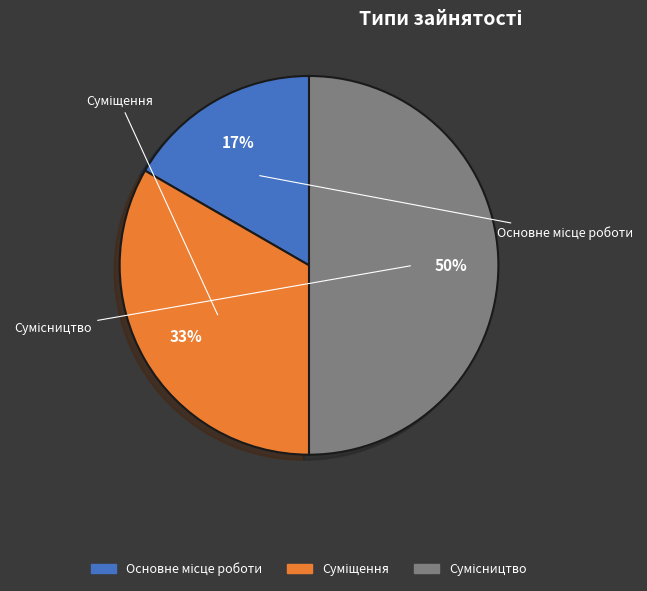

To the nearest percent, what is the combined percentage of Основне місце роботи and Сумісництво?

67%